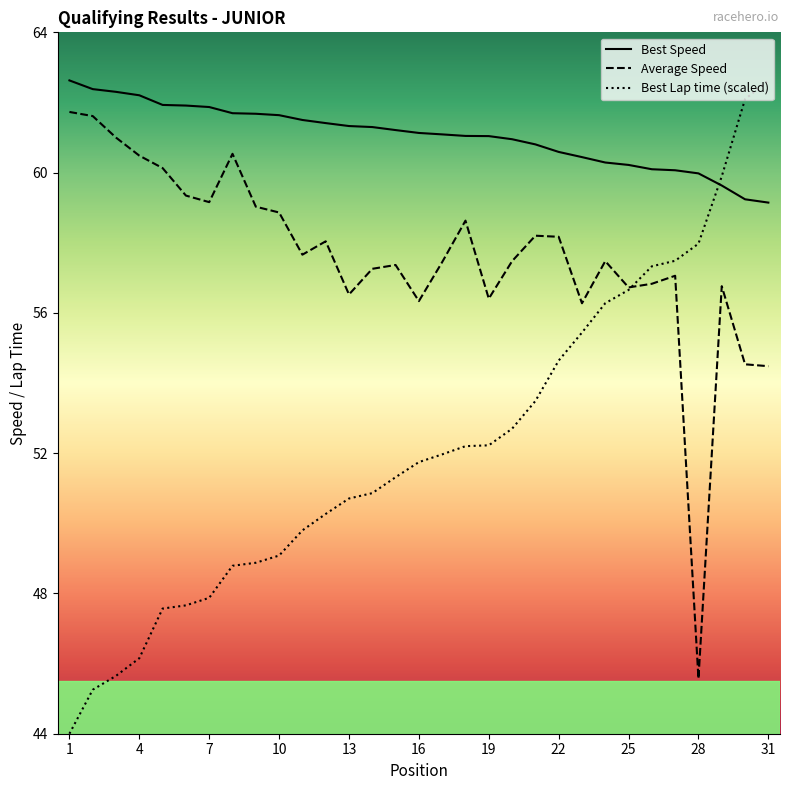

The Best Lap time series shows 59.9 at 29. True or false?

True